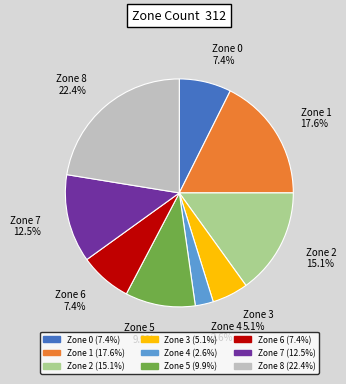

Is the sum of Zone 8 and Zone 1 greater than half?

No